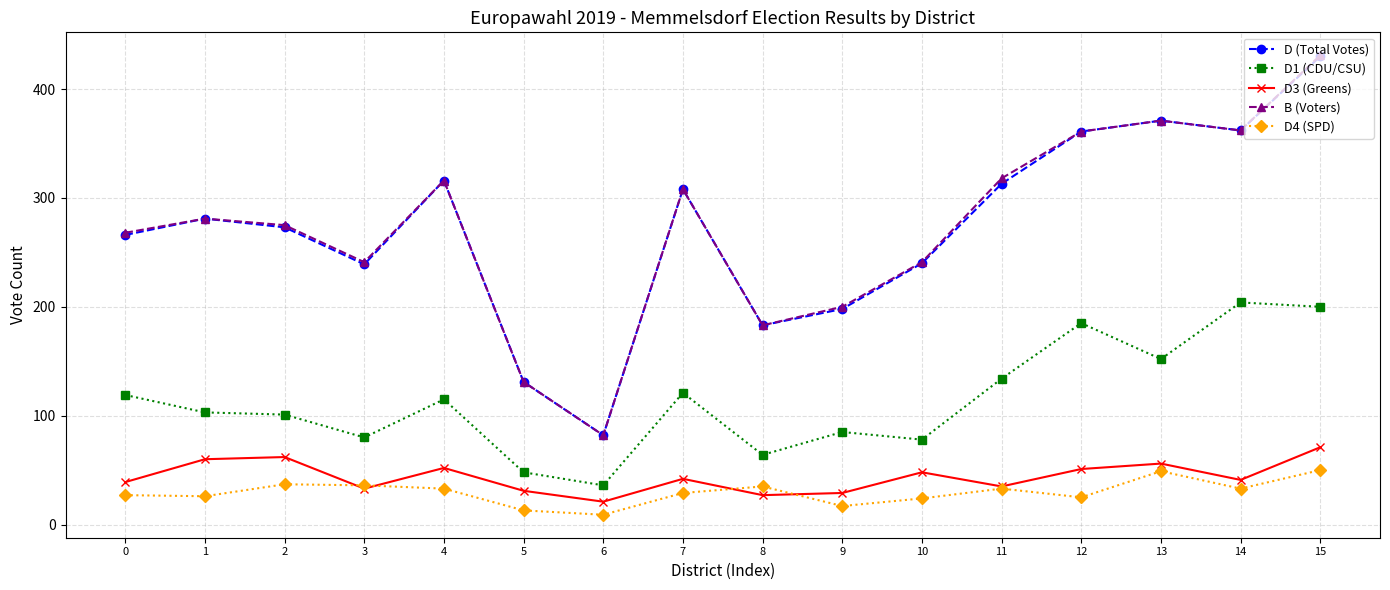

What is the maximum value for D1 (CDU/CSU)?

204